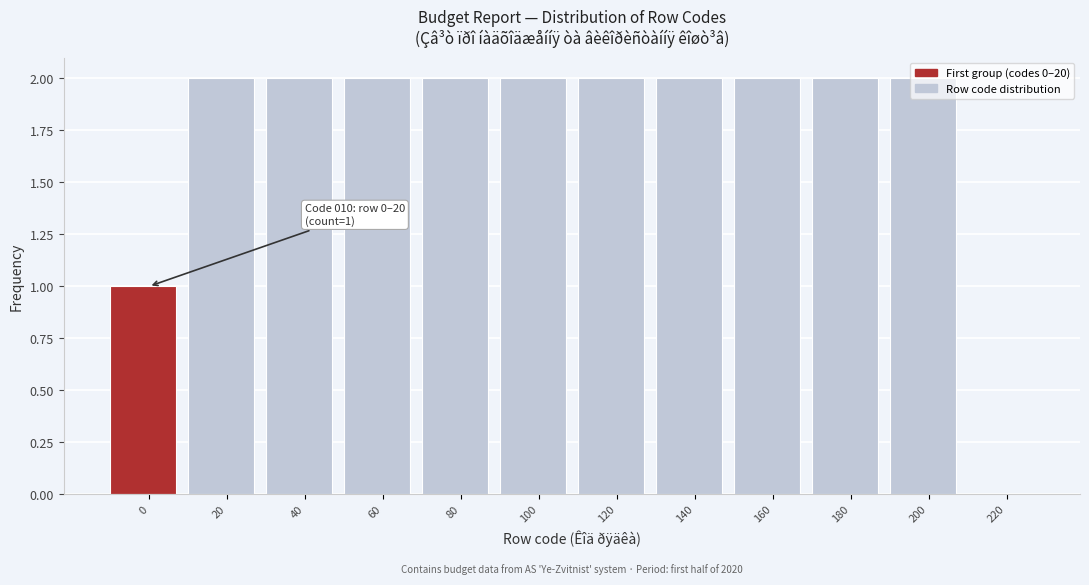

True or false: the data shows 1 at 140.

False